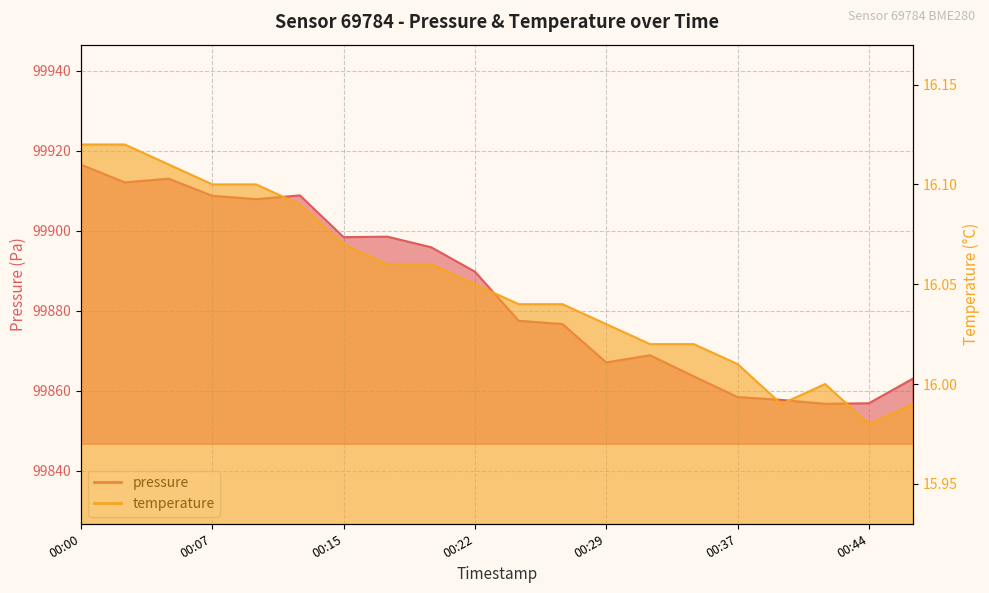

Between 00:15 and 00:46, which series saw the biggest shift?

pressure